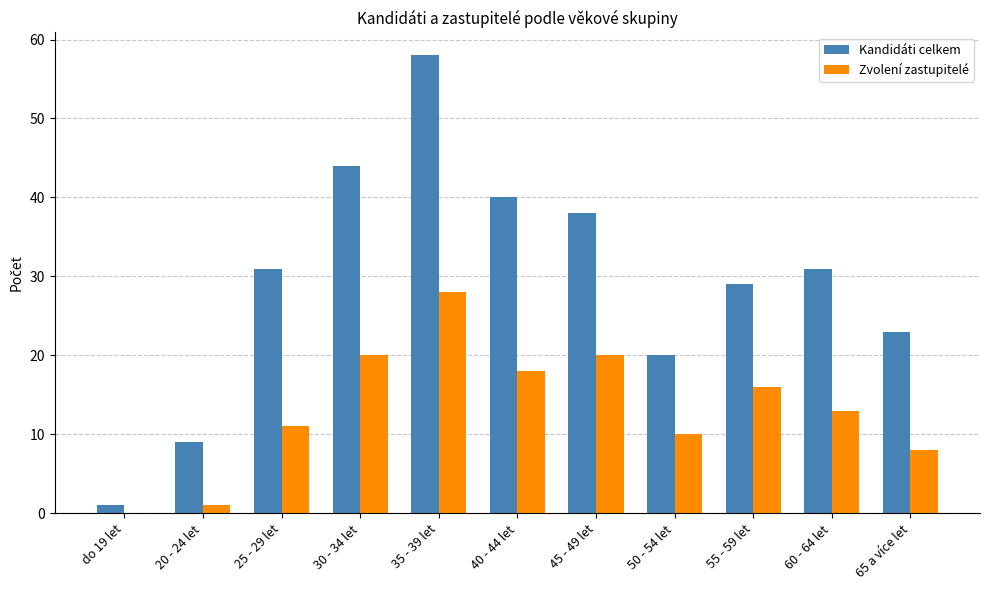

Which label corresponds to the largest value in the chart?

35 - 39 let